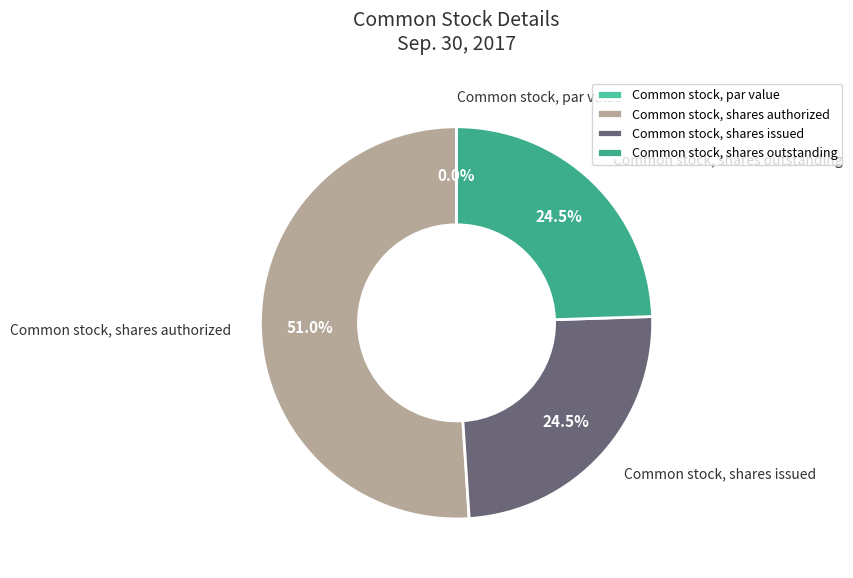

What percentage is the Common stock, shares issued slice, to the nearest percent?

24%